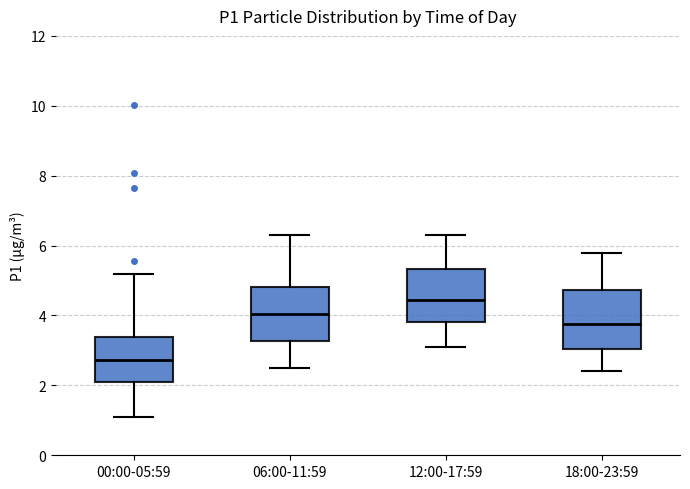

Reading left to right, transcribe this box plot: for each box, give where its median line is, the range the box spans, and where its two whiskers end, as read against the y-axis. The values are not printed on the chart, so give them approximately, as read against the axis.

00:00-05:59: median 2.8, box 2.2 to 3.4, whiskers 1.2 to 5.2
06:00-11:59: median 4.0, box 3.2 to 4.8, whiskers 2.6 to 6.4
12:00-17:59: median 4.4, box 3.8 to 5.4, whiskers 3.2 to 6.4
18:00-23:59: median 3.8, box 3.0 to 4.8, whiskers 2.4 to 5.8